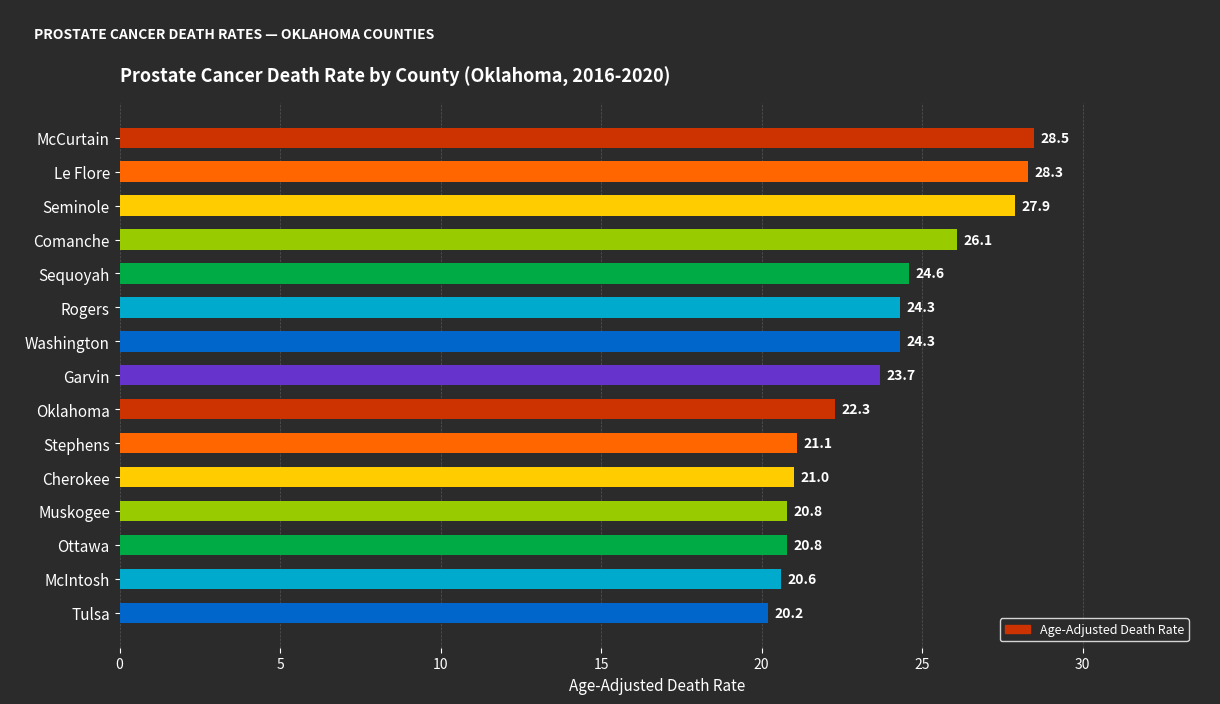

Reading bottom to top, what are all the values shown in this chart?

20.2	20.6	20.8	20.8	21.0	21.1	22.3	23.7	24.3	24.3	24.6	26.1	27.9	28.3	28.5